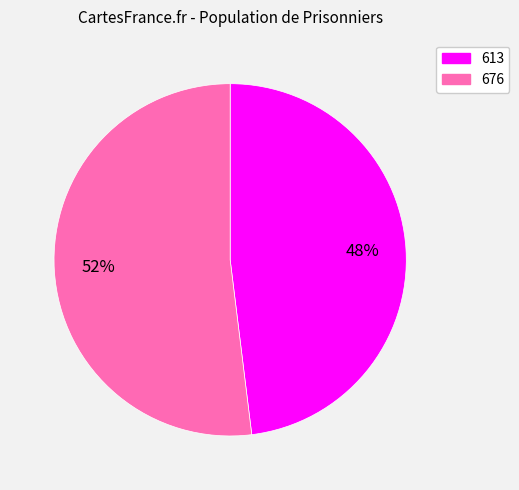

Which slice represents more than half of the pie?

676